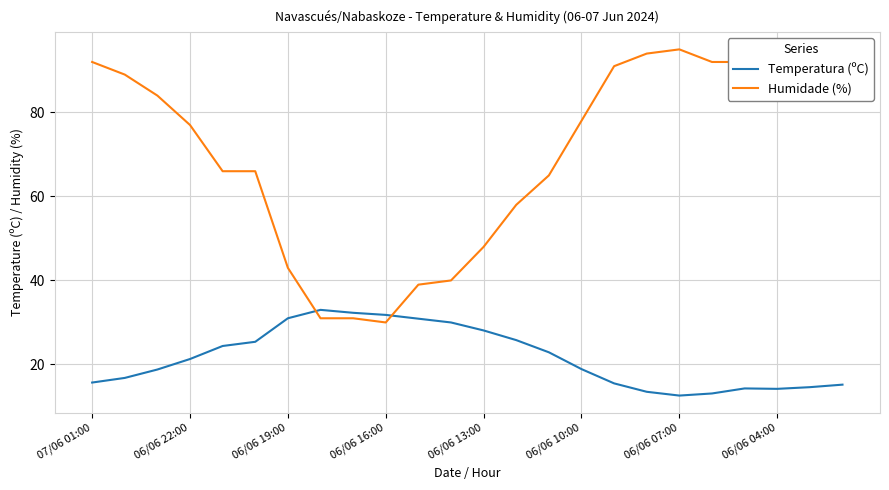

Count the number of categories in the chart.

24